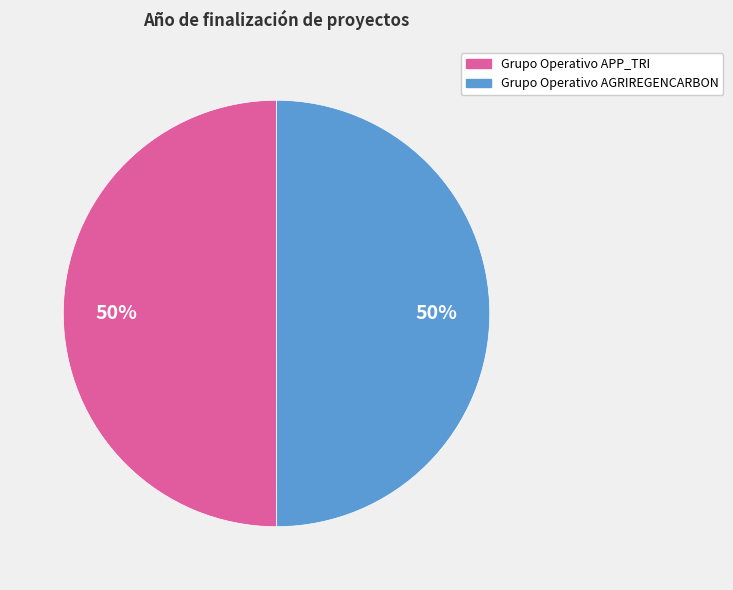

What is the ratio of the value at Grupo Operativo APP_TRI to the value at Grupo Operativo AGRIREGENCARBON?

1.0